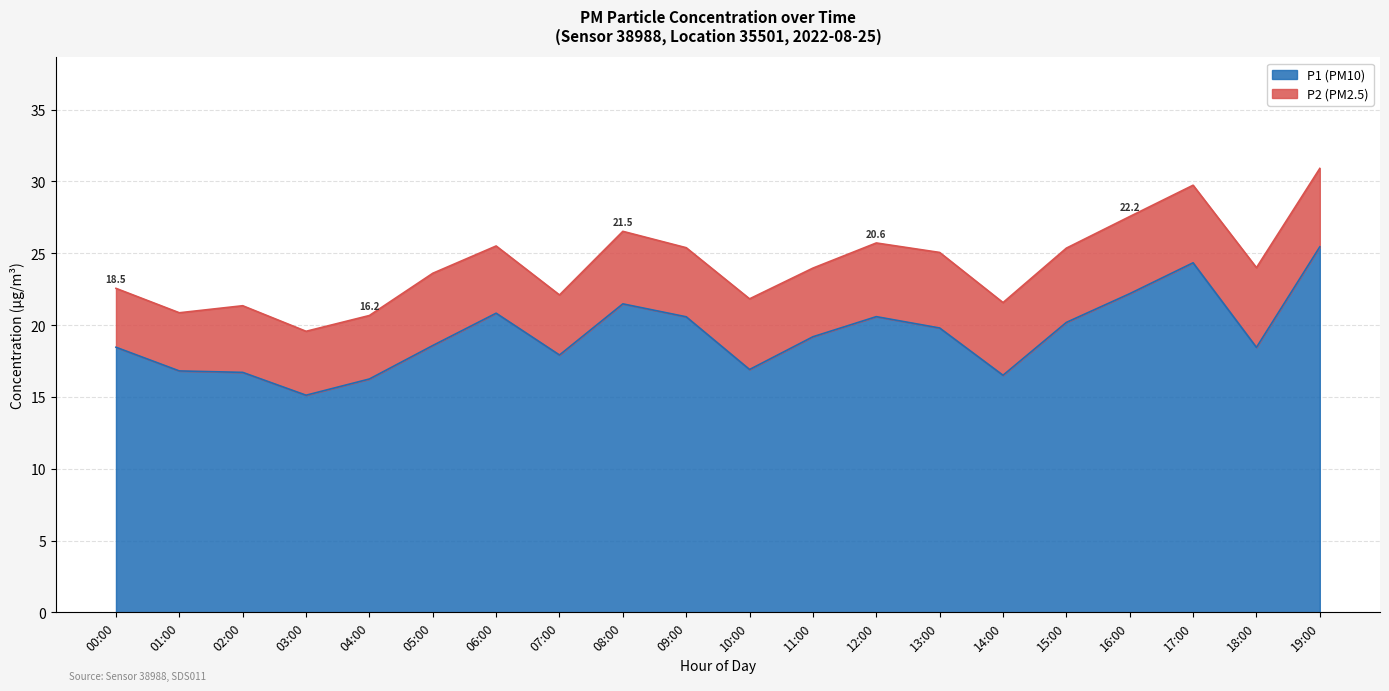

What is the sum of the P2 values at 13:00 and 06:00?

9.2